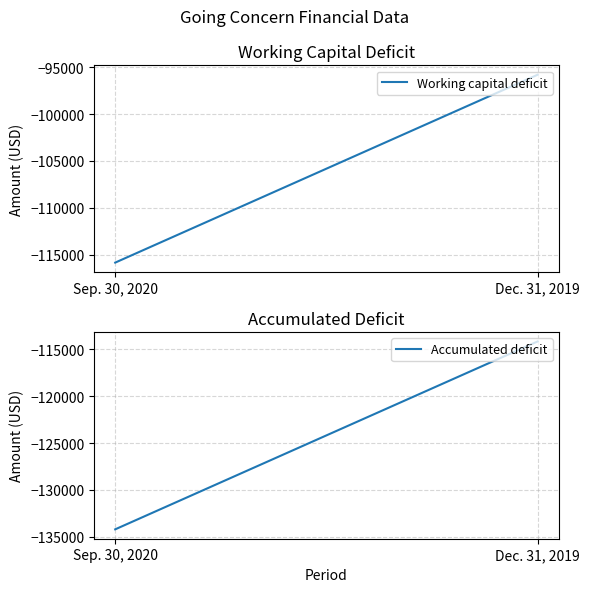

What is the value of the Accumulated deficit point at the 2nd from the left?

-114156